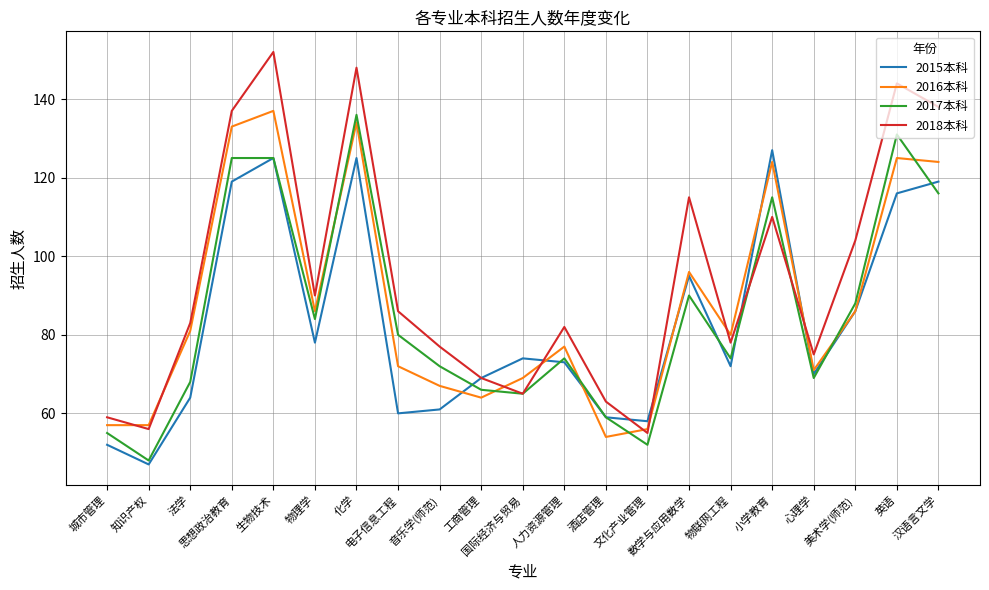

Reading left to right, transcribe all the data shown in this chart.

2015本科: 城市管理=52	知识产权=47	法学=64	思想政治教育=119	生物技术=125	物理学=78	化学=125	电子信息工程=60	音乐学(师范)=61	工商管理=69	国际经济与贸易=74	人力资源管理=73	酒店管理=59	文化产业管理=58	数学与应用数学=95	物联网工程=72	小学教育=127	心理学=70	美术学(师范)=86	英语=116	汉语言文学=119
2016本科: 城市管理=57	知识产权=57	法学=81	思想政治教育=133	生物技术=137	物理学=86	化学=134	电子信息工程=72	音乐学(师范)=67	工商管理=64	国际经济与贸易=69	人力资源管理=77	酒店管理=54	文化产业管理=56	数学与应用数学=96	物联网工程=80	小学教育=124	心理学=71	美术学(师范)=86	英语=125	汉语言文学=124
2017本科: 城市管理=55	知识产权=48	法学=68	思想政治教育=125	生物技术=125	物理学=84	化学=136	电子信息工程=80	音乐学(师范)=72	工商管理=66	国际经济与贸易=65	人力资源管理=74	酒店管理=59	文化产业管理=52	数学与应用数学=90	物联网工程=74	小学教育=115	心理学=69	美术学(师范)=88	英语=131	汉语言文学=116
2018本科: 城市管理=59	知识产权=56	法学=83	思想政治教育=137	生物技术=152	物理学=90	化学=148	电子信息工程=86	音乐学(师范)=77	工商管理=69	国际经济与贸易=65	人力资源管理=82	酒店管理=63	文化产业管理=55	数学与应用数学=115	物联网工程=78	小学教育=110	心理学=75	美术学(师范)=104	英语=144	汉语言文学=138